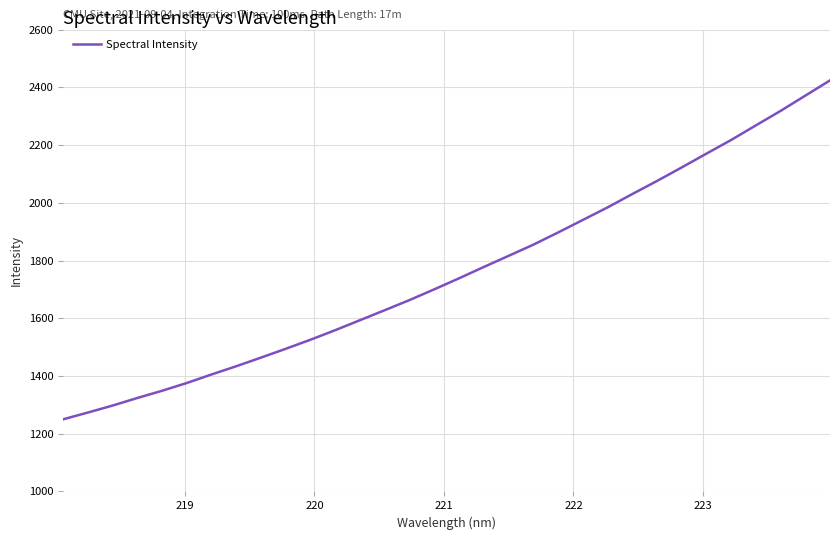

What is the difference between the maximum and minimum values?

1174.1